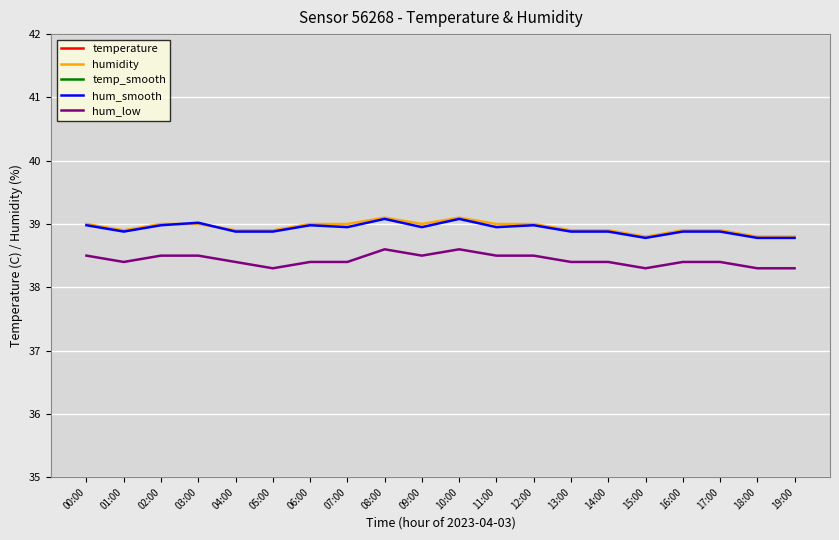

Between 18:00 and 15:00, which is larger?

18:00